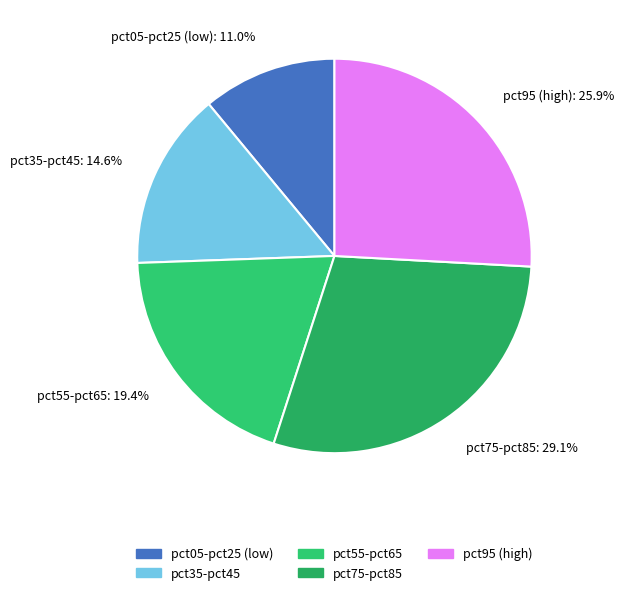

To the nearest percent, what is the average slice percentage?

20%